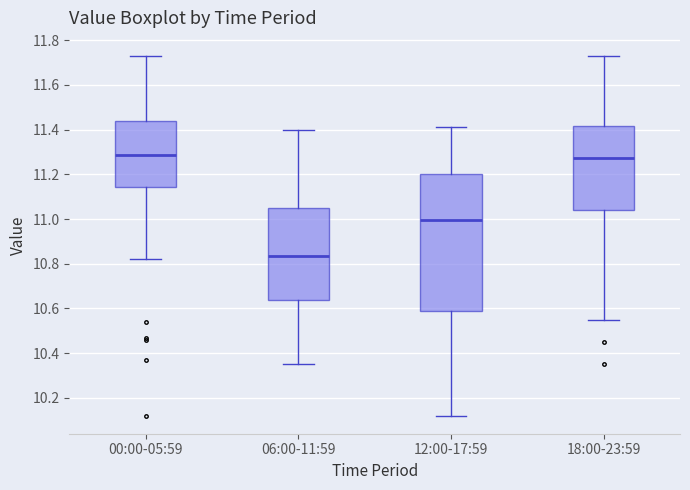

Where does the upper whisker of the box for 12:00-17:59 end on the y-axis? The values are not printed on the chart, so give them approximately, as read against the axis.

11.42